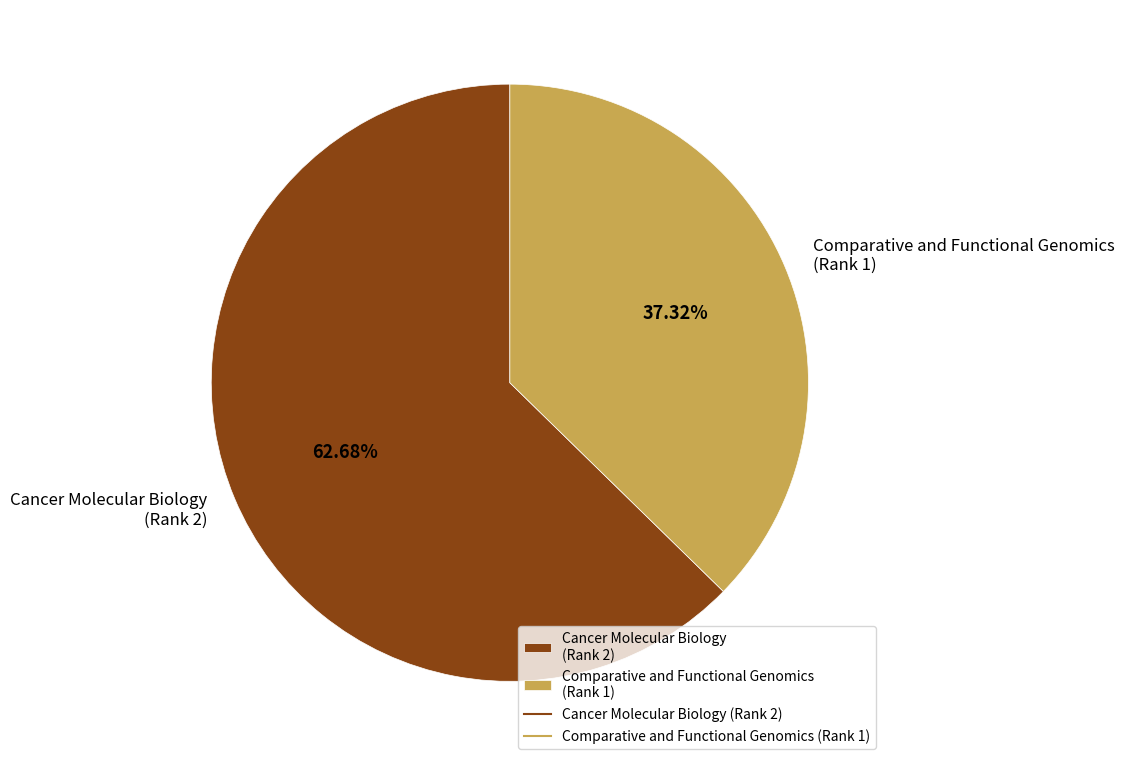

Approximately how many times larger is the value at Cancer Molecular Biology (Rank 2) compared to Comparative and Functional Genomics (Rank 1)?

1.7